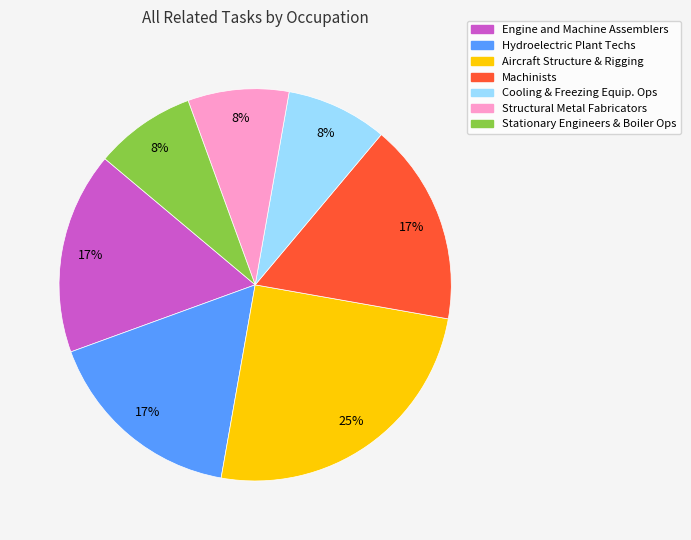

To the nearest percent, what percentage of the pie is Aircraft Structure & Rigging?

25%